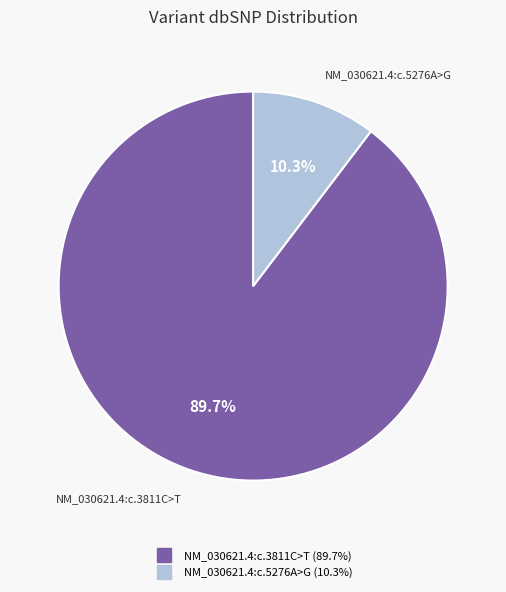

Which category has the smallest portion of the pie?

NM_030621.4:c.5276A>G